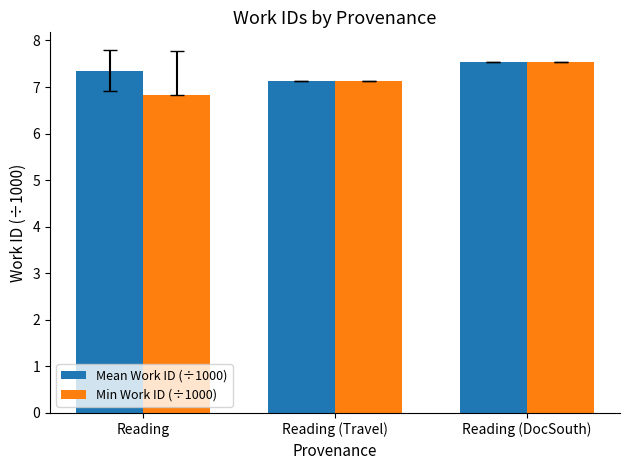

Reading left to right, what are all the values shown in this chart?

Mean Work ID (÷1000): Reading=7.3	Reading (Travel)=7.1	Reading (DocSouth)=7.5
Min Work ID (÷1000): Reading=6.8	Reading (Travel)=7.1	Reading (DocSouth)=7.5